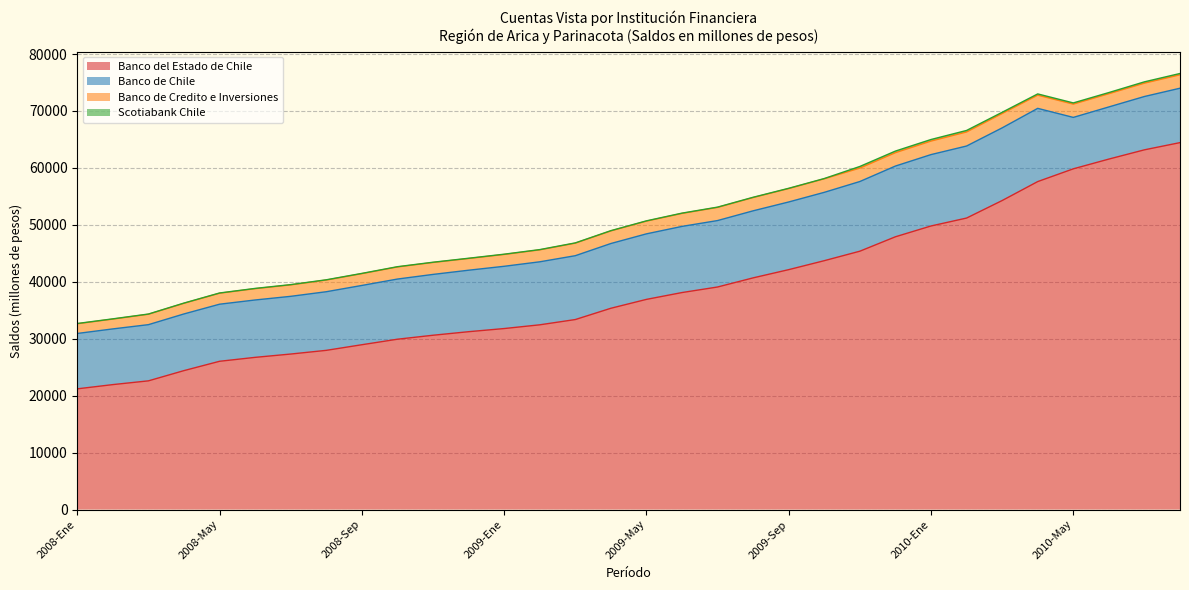

Reading left to right, what are all the values shown in this chart?

Banco del Estado de Chile: 2008-Ene=21202	2008-Feb=21947	2008-Mar=22606	2008-Abr=24406	2008-May=26042	2008-Jun=26732	2008-Jul=27314	2008-Ago=27962	2008-Sep=28950	2008-Oct=29918	2008-Nov=30615	2008-Dic=31238	2009-Ene=31791	2009-Feb=32446	2009-Mar=33371	2009-Abr=35353	2009-May=36913	2009-Jun=38113	2009-Jul=39089	2009-Ago=40693	2009-Sep=42137	2009-Oct=43711	2009-Nov=45377	2009-Dic=47909	2010-Ene=49806	2010-Feb=51197	2010-Mar=54273	2010-Abr=57604	2010-May=59841	2010-Jun=61555	2010-Jul=63180	2010-Ago=64446
Banco de Chile: 2008-Ene=9726	2008-Feb=9782	2008-Mar=9869	2008-Abr=9954	2008-May=10025	2008-Jun=10077	2008-Jul=10135	2008-Ago=10296	2008-Sep=10410	2008-Oct=10565	2008-Nov=10683	2008-Dic=10798	2009-Ene=10933	2009-Feb=11066	2009-Mar=11214	2009-Abr=11371	2009-May=11509	2009-Jun=11618	2009-Jul=11669	2009-Ago=11775	2009-Sep=11885	2009-Oct=12003	2009-Nov=12237	2009-Dic=12422	2010-Ene=12536	2010-Feb=12651	2010-Mar=12762	2010-Abr=12859	2010-May=9033	2010-Jun=9158	2010-Jul=9365	2010-Ago=9554
Banco de Credito e Inversiones: 2008-Ene=1704	2008-Feb=1722	2008-Mar=1824	2008-Abr=1865	2008-May=1927	2008-Jun=1985	2008-Jul=2010	2008-Ago=2050	2008-Sep=2071	2008-Oct=2123	2008-Nov=2094	2008-Dic=2054	2009-Ene=2078	2009-Feb=2095	2009-Mar=2199	2009-Abr=2211	2009-May=2232	2009-Jun=2279	2009-Jul=2307	2009-Ago=2327	2009-Sep=2351	2009-Oct=2378	2009-Nov=2362	2009-Dic=2349	2010-Ene=2376	2010-Feb=2467	2010-Mar=2523	2010-Abr=2317	2010-May=2333	2010-Jun=2324	2010-Jul=2345	2010-Ago=2358
Scotiabank Chile: 2008-Ene=46	2008-Feb=44	2008-Mar=42	2008-Abr=44	2008-May=44	2008-Jun=47	2008-Jul=47	2008-Ago=47	2008-Sep=47	2008-Oct=48	2008-Nov=47	2008-Dic=48	2009-Ene=48	2009-Feb=49	2009-Mar=50	2009-Abr=50	2009-May=52	2009-Jun=53	2009-Jul=53	2009-Ago=55	2009-Sep=52	2009-Oct=47	2009-Nov=283	2009-Dic=282	2010-Ene=274	2010-Feb=267	2010-Mar=213	2010-Abr=220	2010-May=212	2010-Jun=202	2010-Jul=232	2010-Ago=230